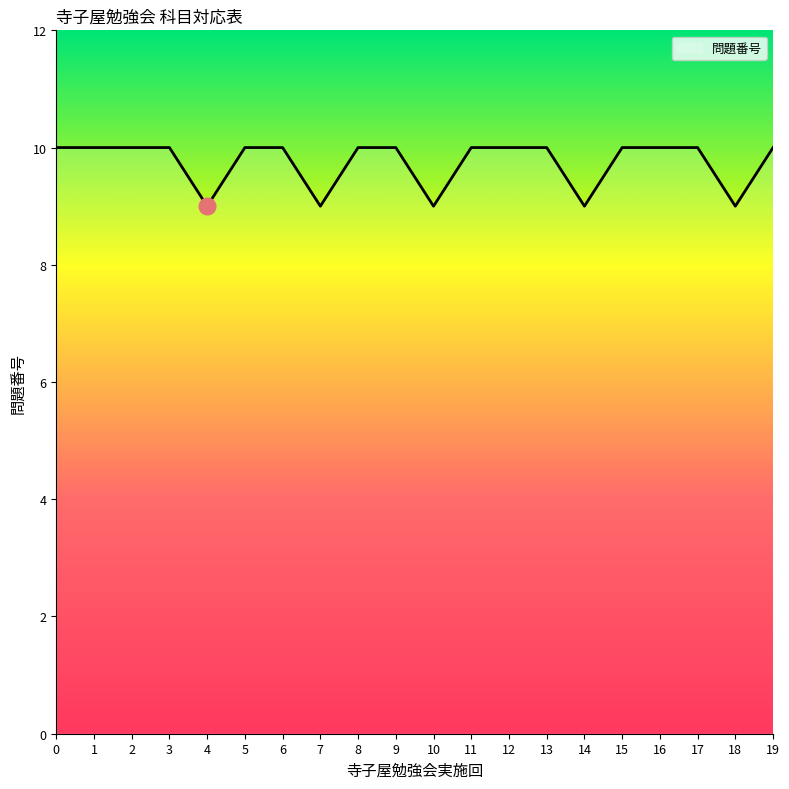

True or false: the data shows 6 at 0.

False